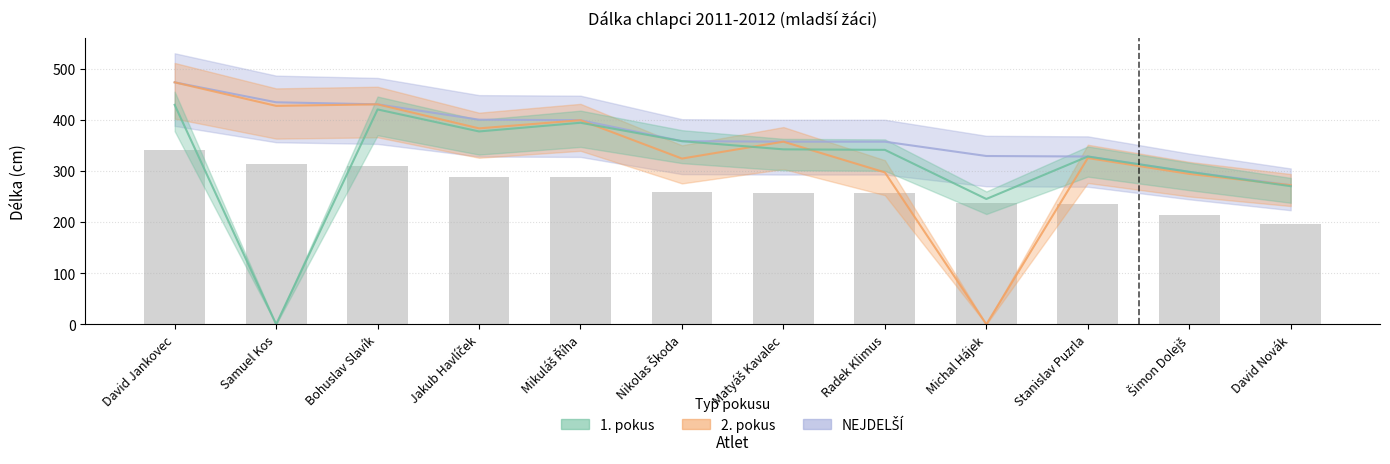

At which category is the sum across all series the highest?

David Jankovec